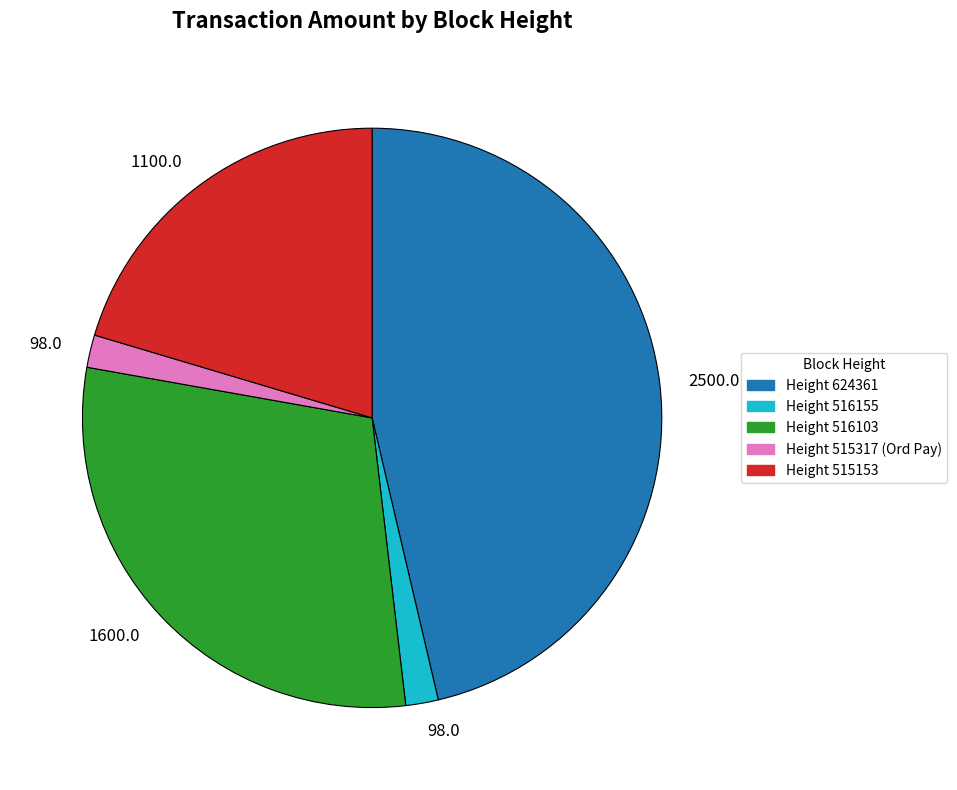

Does any single category account for the majority?

No